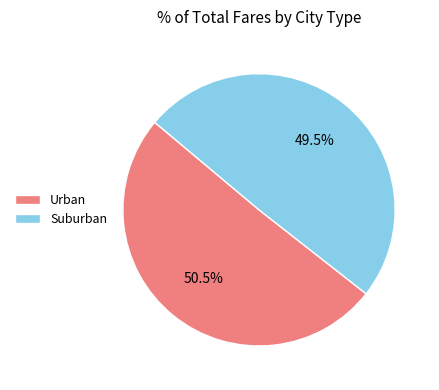

How much of the chart is everything except Urban?

49.5%